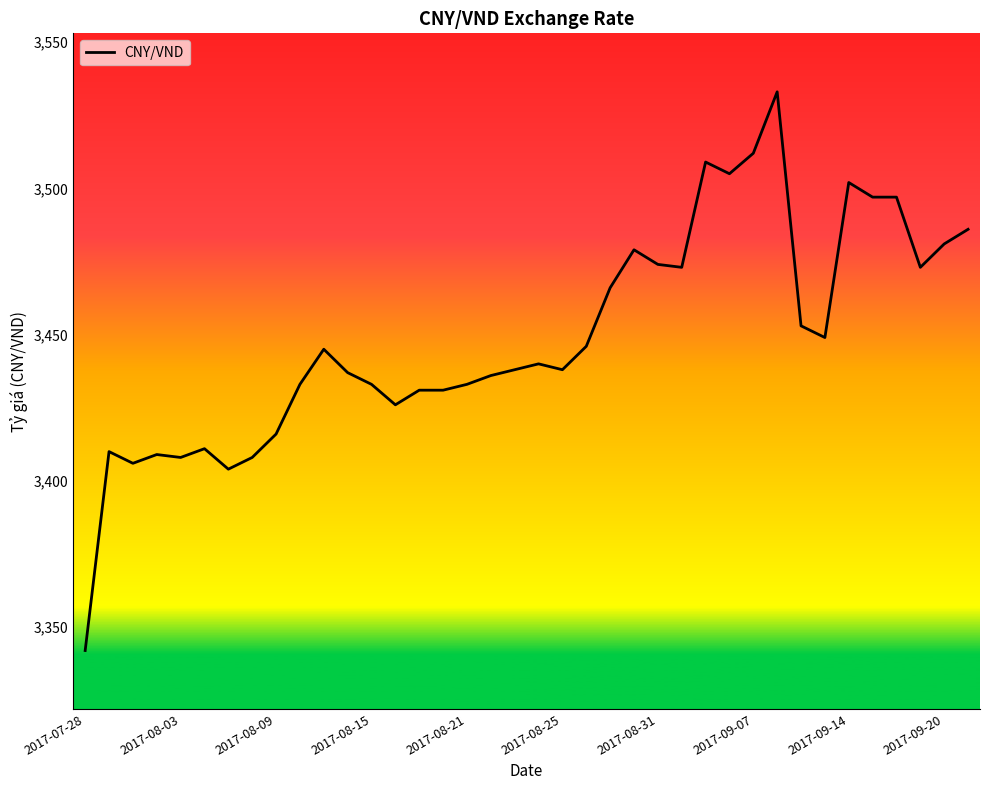

What is the minimum value shown in the chart?

3342